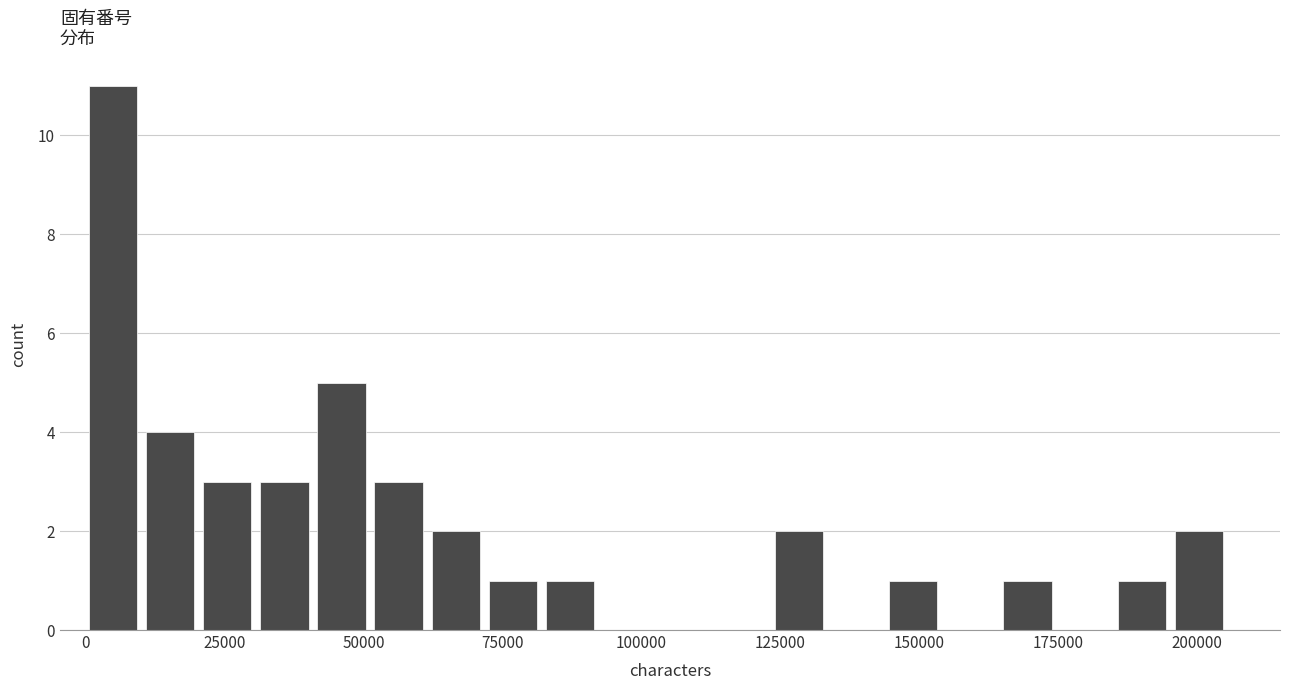

Read against the x-axis, roughly where is the centre of the tallest bar?

5000